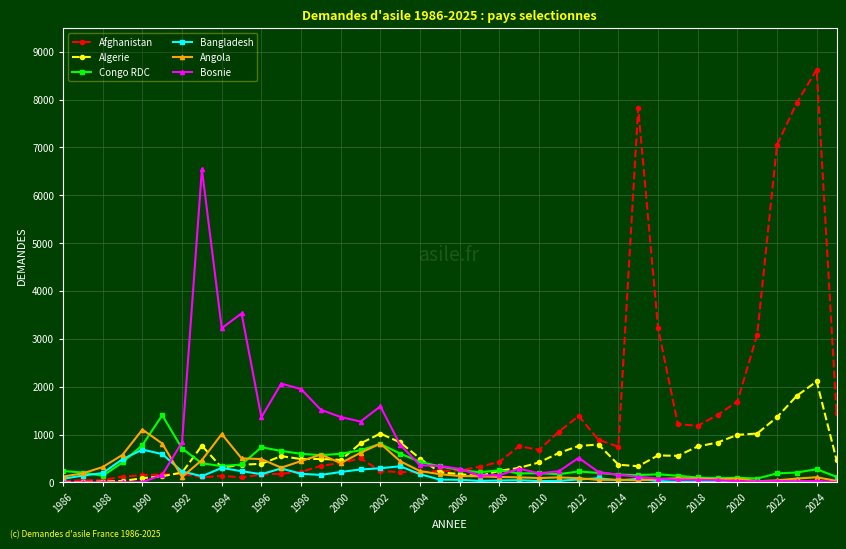

What is the maximum value for Bosnie?

6545